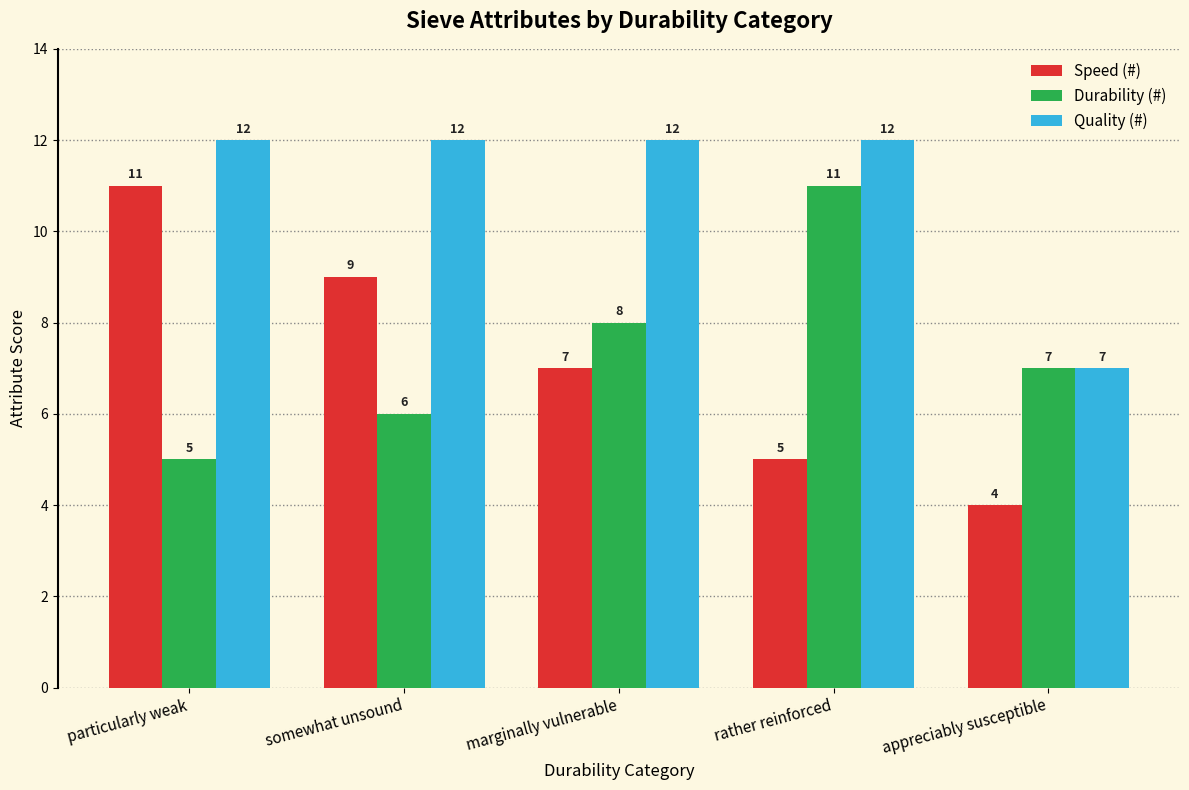

What is the value of the Quality (#) bar at the 5th from the left?

7